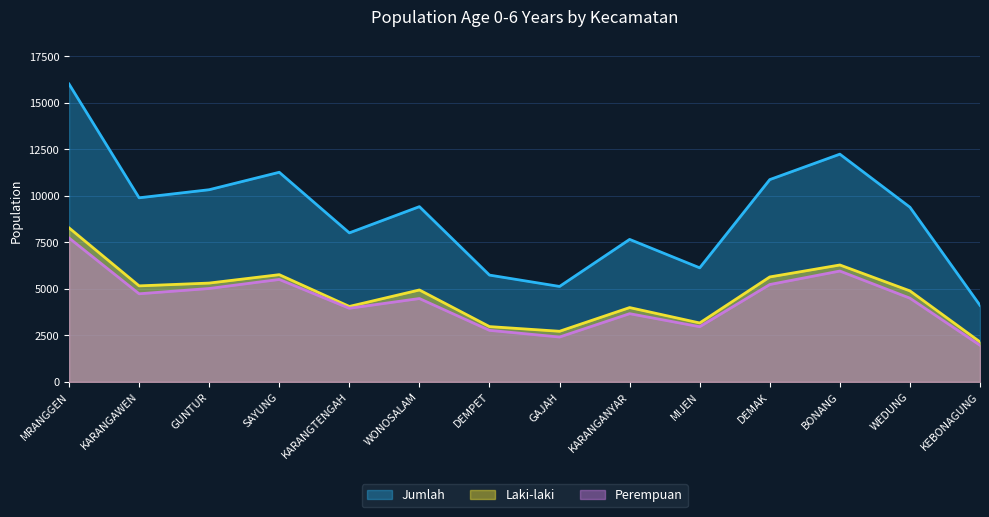

What is the sum of all Jumlah values?

126200